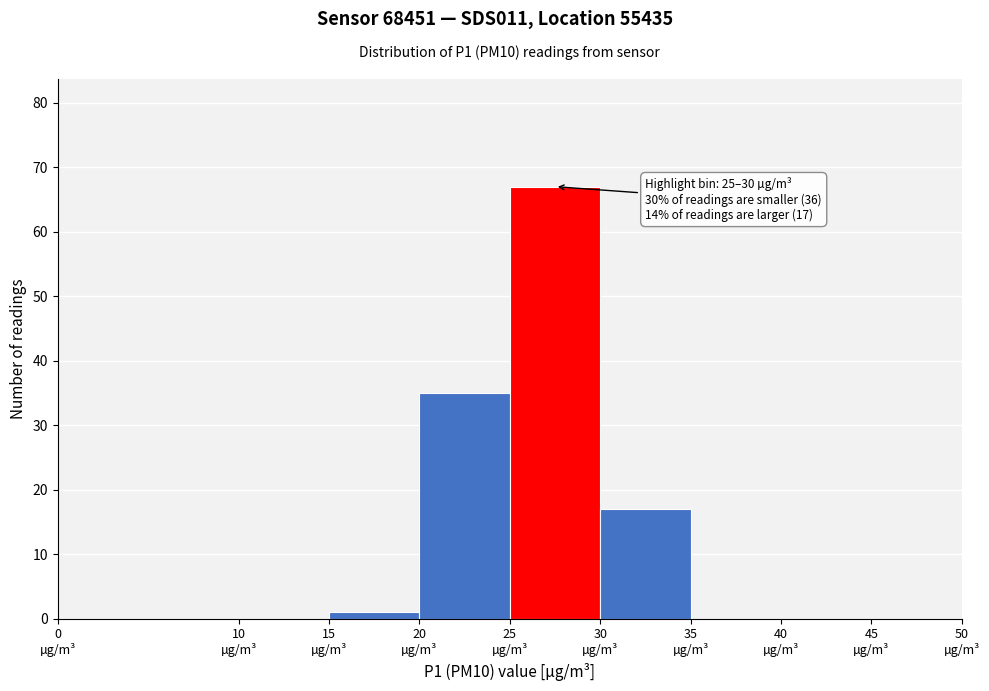

Which range on the x-axis has the tallest bar?

25 to 30